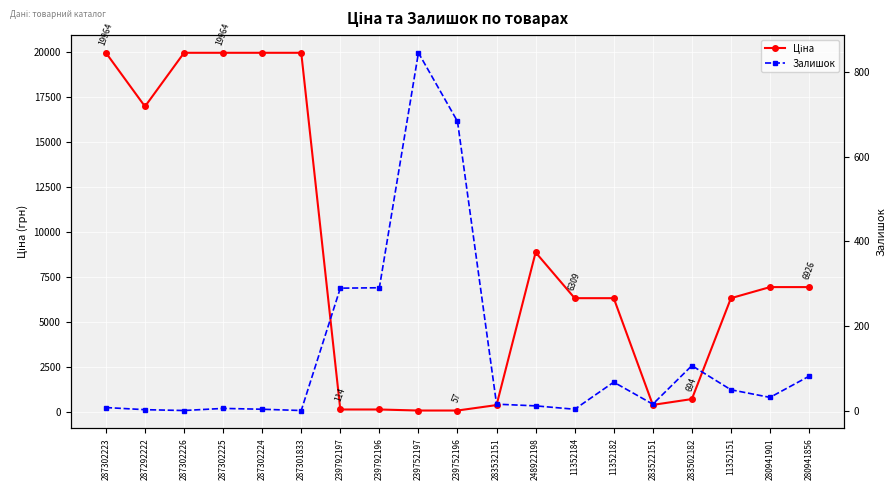

How many distinct data groups are displayed?

2